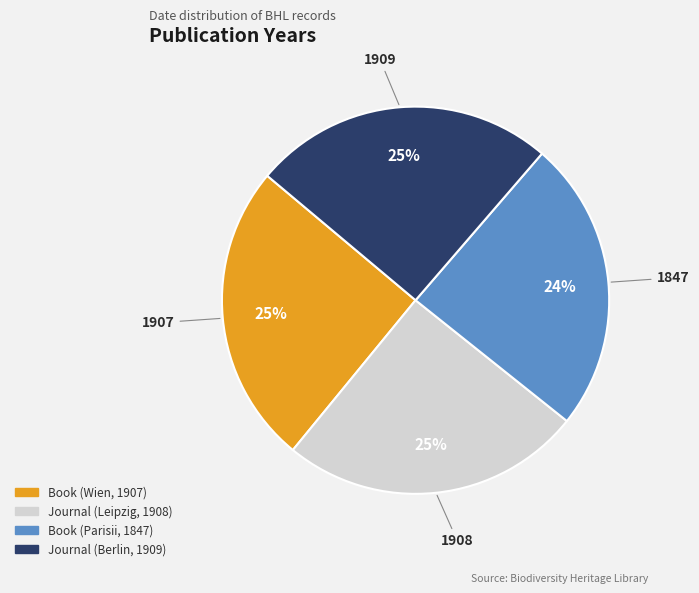

To the nearest percent, what is the average slice percentage?

25%